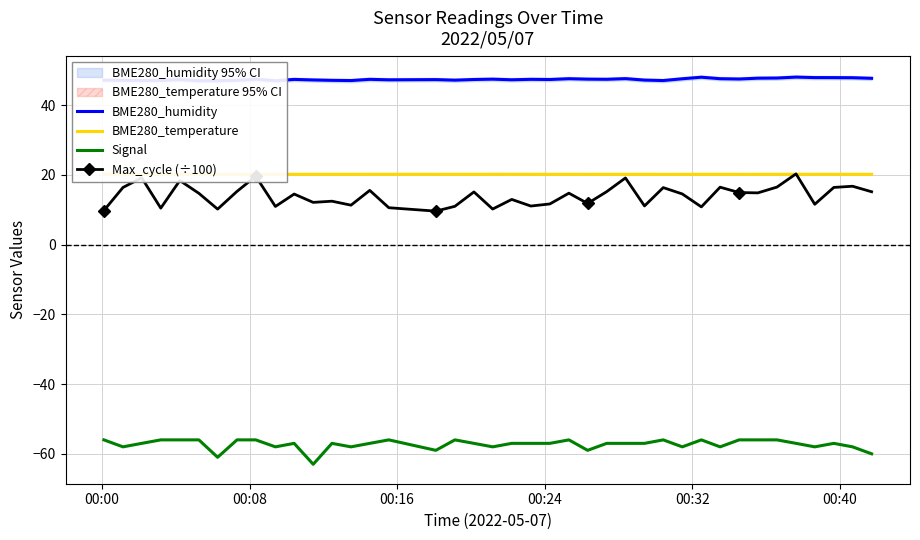

True or false: Max_cycle (÷100) and Signal cross at least once.

False